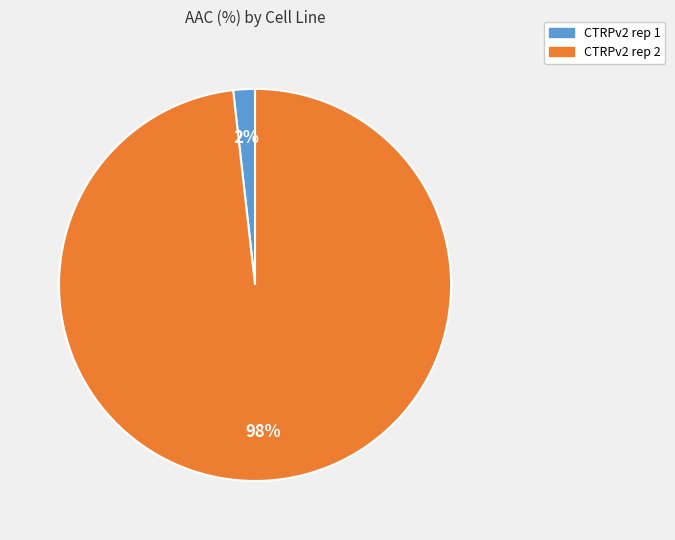

Rank the categories by value from lowest to highest.

CTRPv2 rep 1, CTRPv2 rep 2